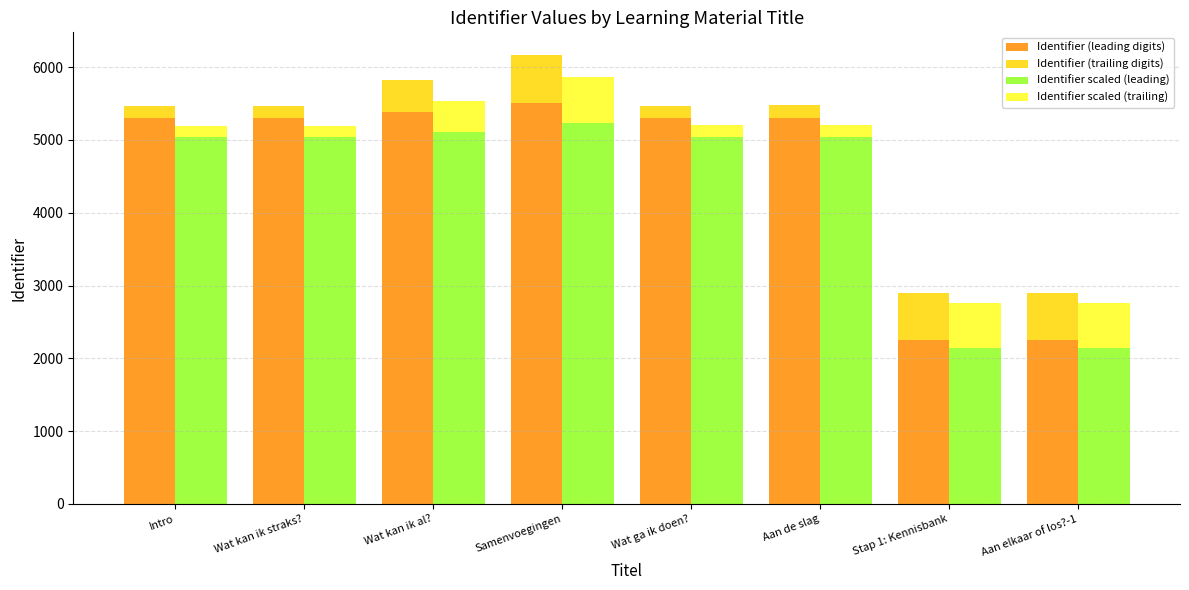

How many categories are shown in the chart?

8